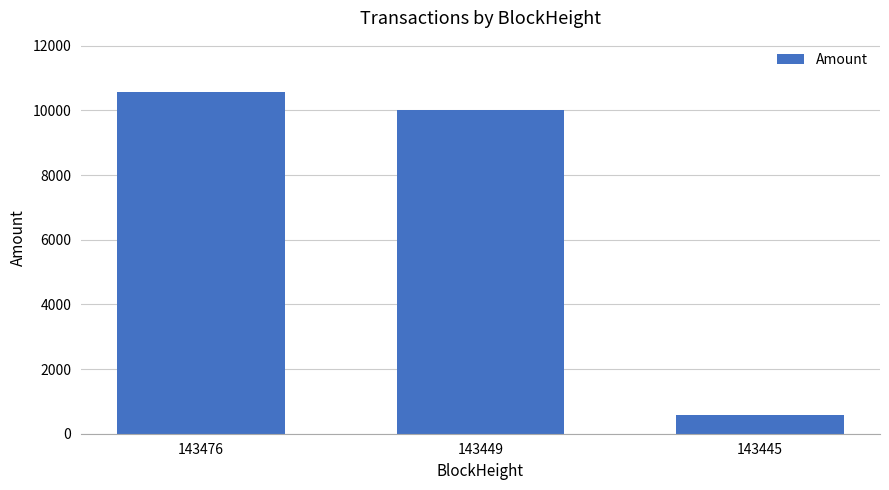

How many bars are there in total?

3